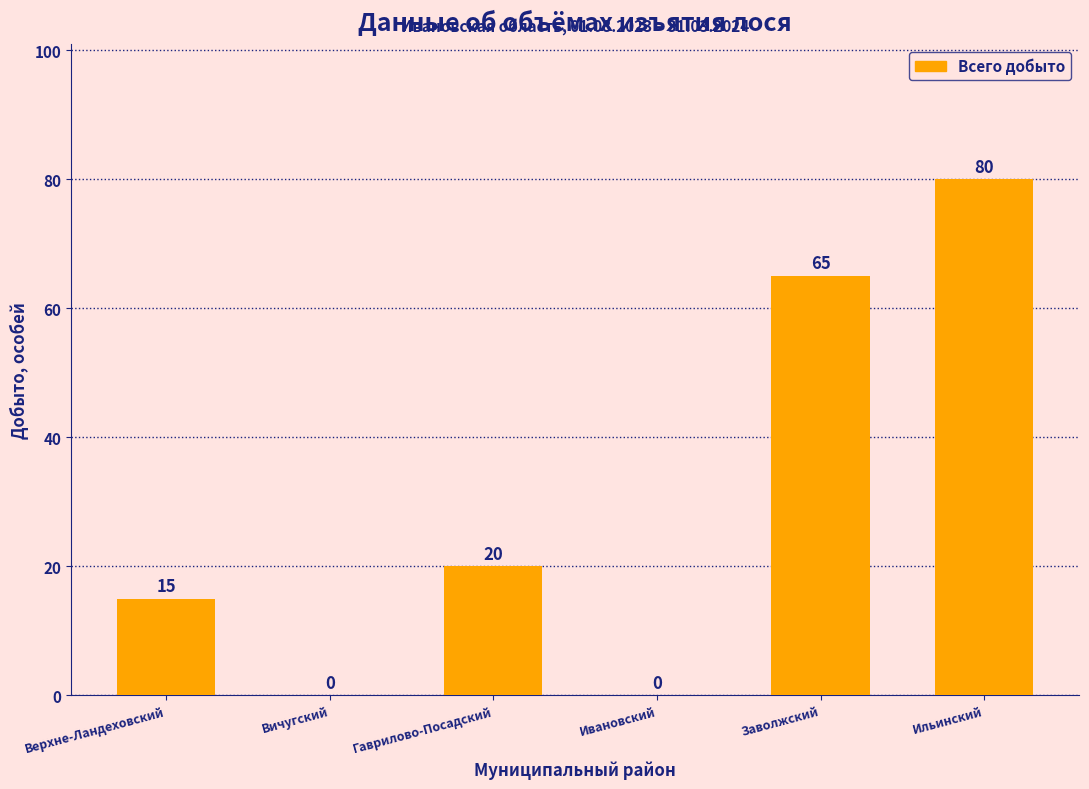

Count the number of categories in the chart.

6